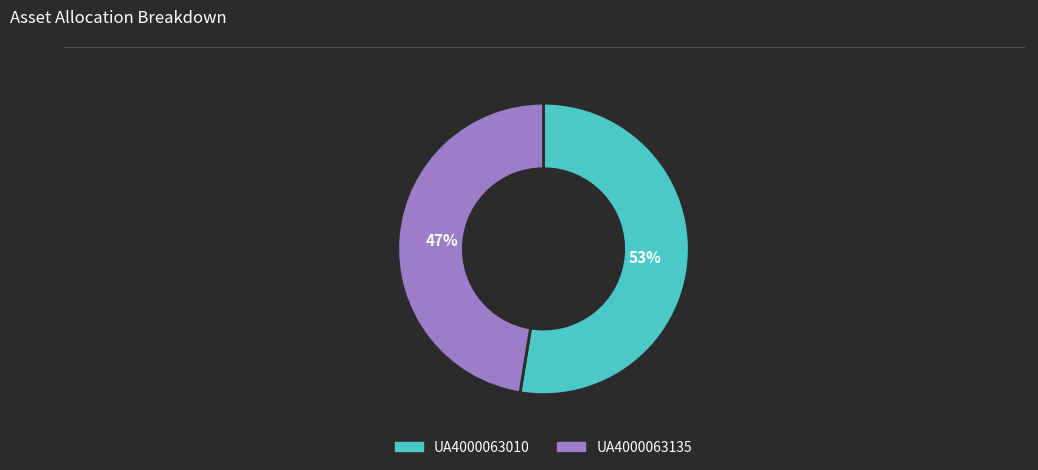

To the nearest percent, what is the average slice percentage?

50%